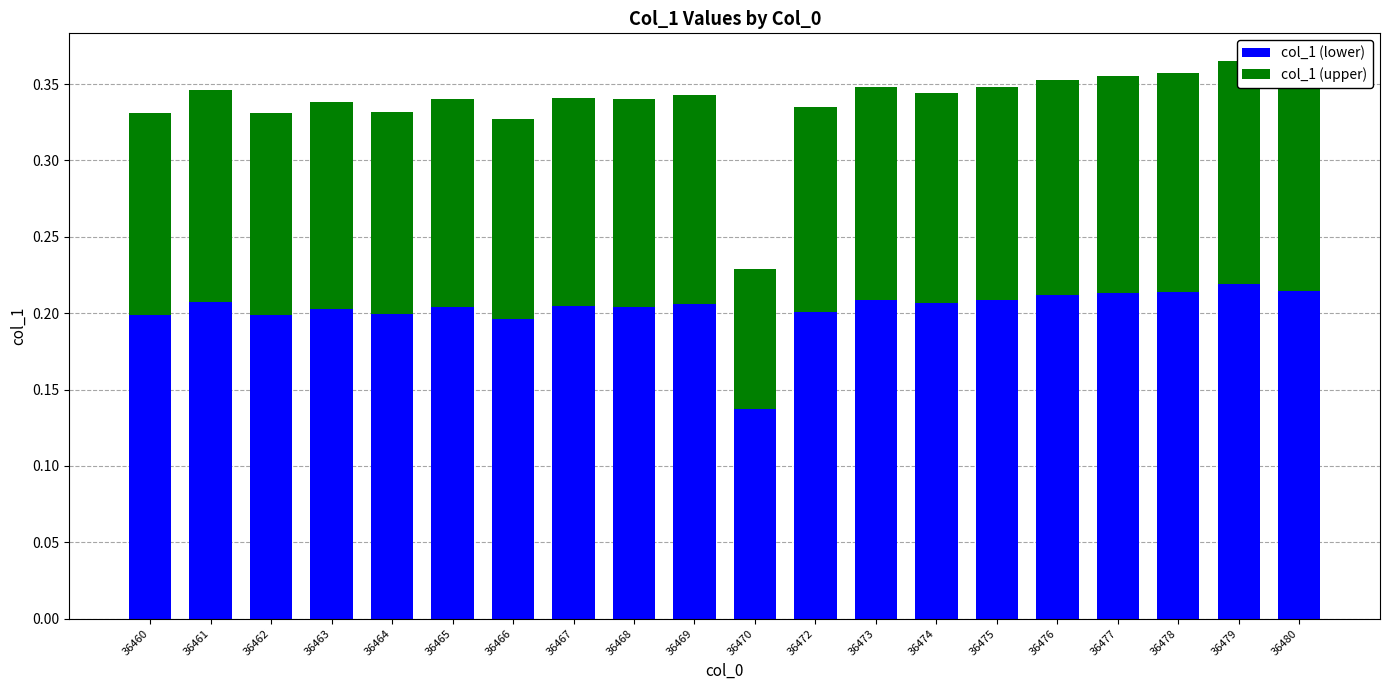

Which series has the widest spread of values?

col_1 (lower)